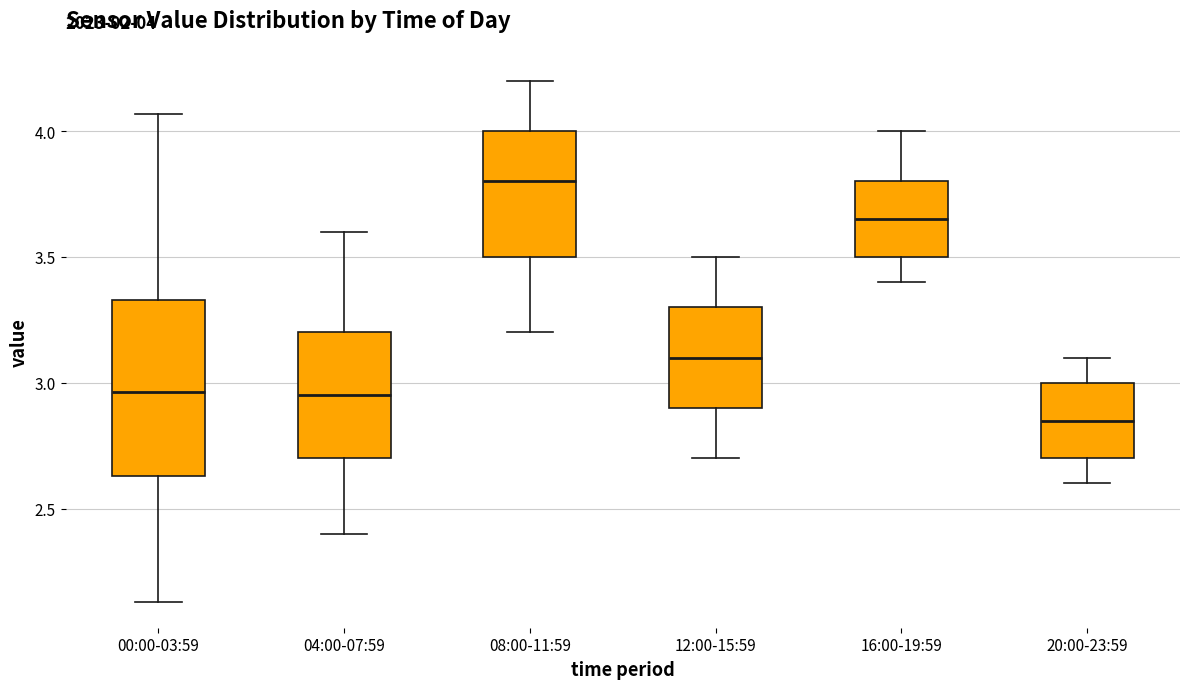

Which box's median line is the lowest?

20:00-23:59